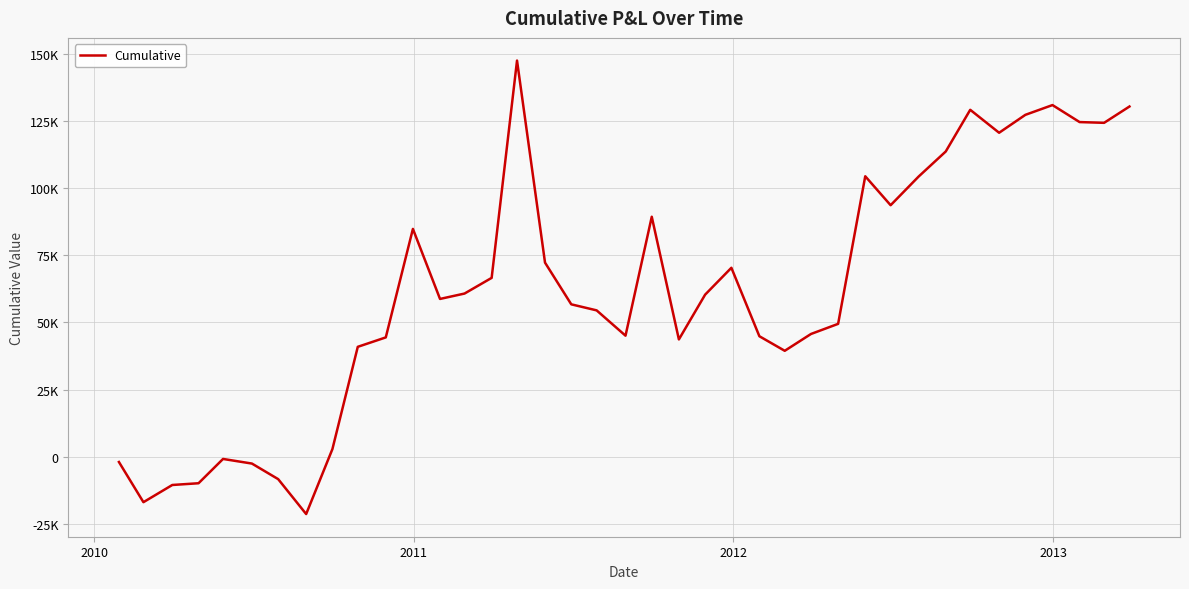

Does the chart display data point markers on the line(s)?

No